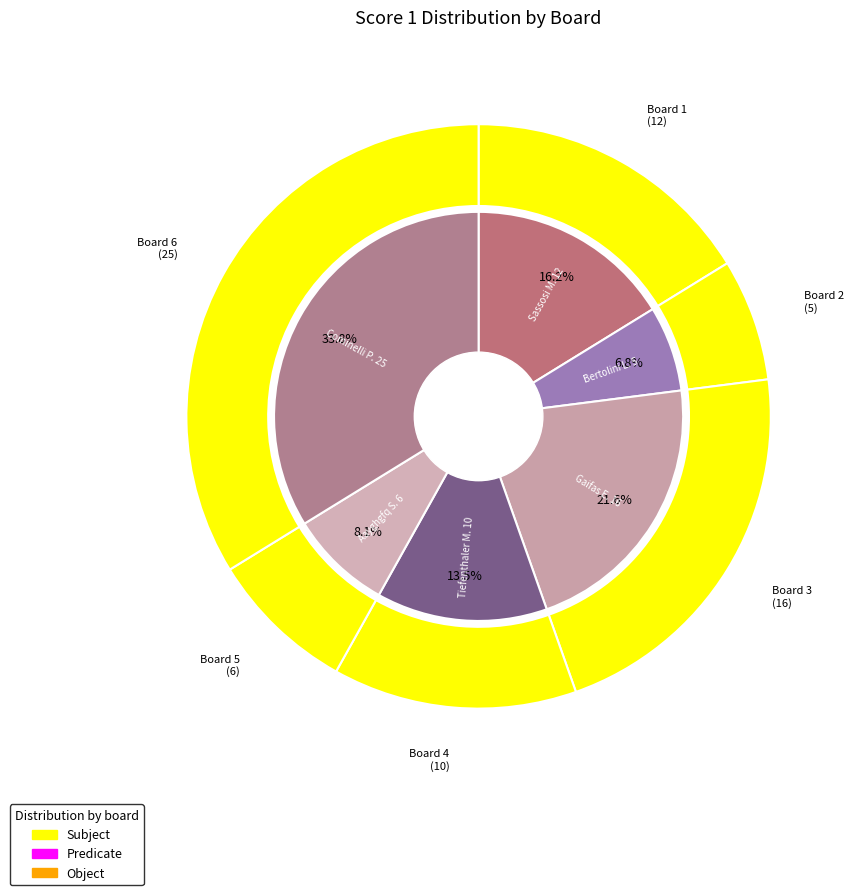

How many segments does this pie chart have?

6